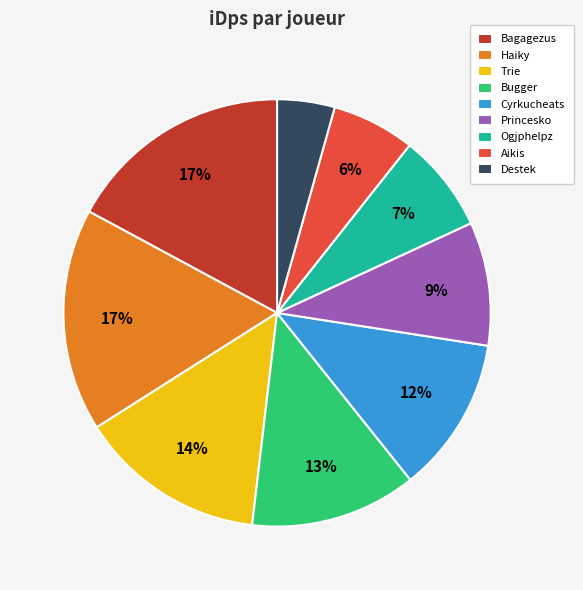

To the nearest percent, what is the combined percentage of Bugger and Bagagezus?

30%